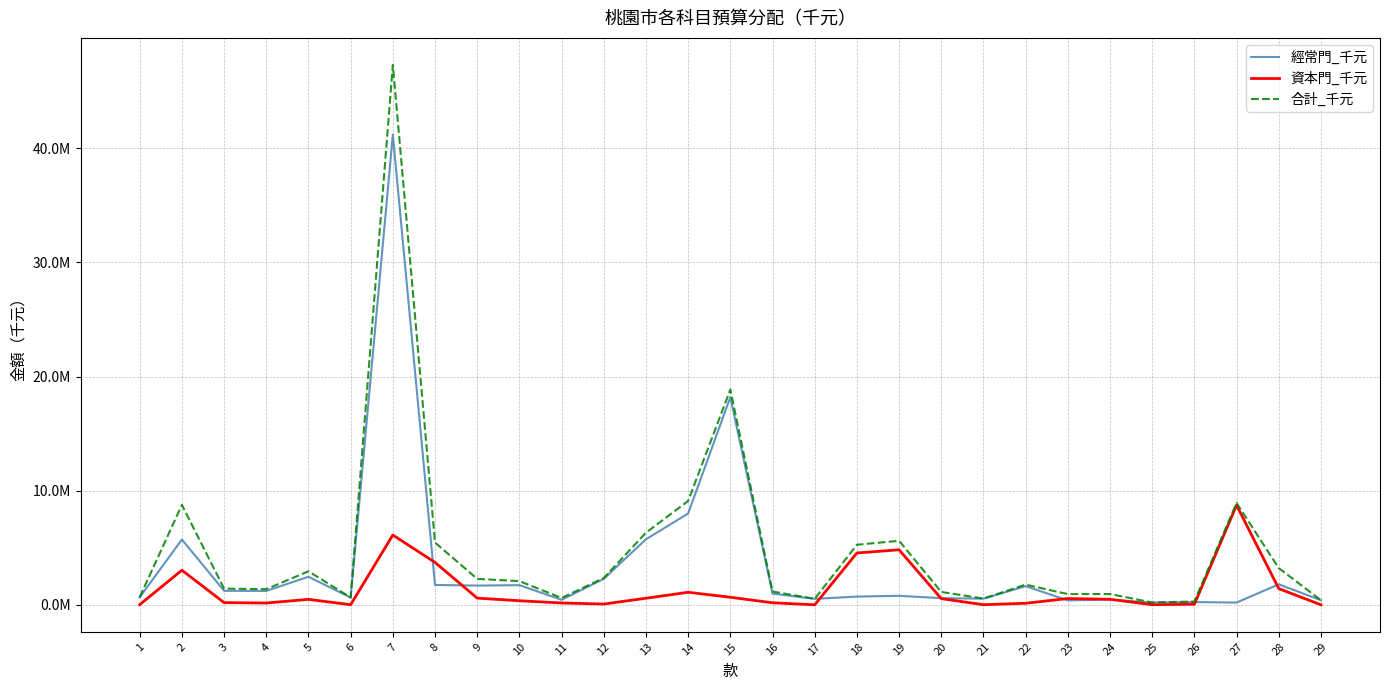

What is the difference between the maximum and second lowest values in the 合計_千元 series?

47016536